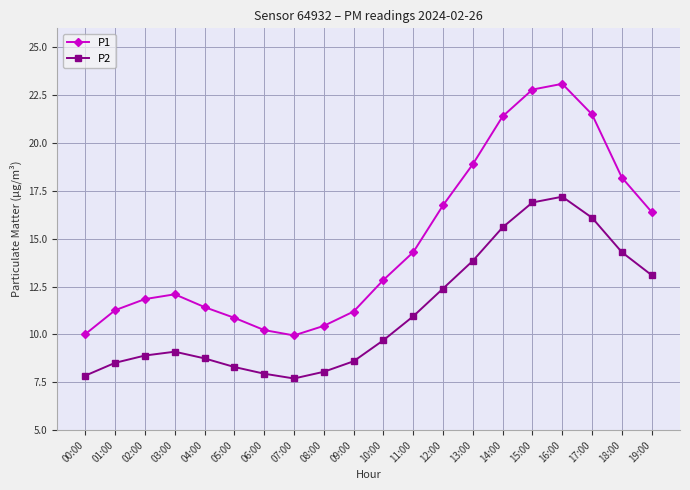

True or false: P1 and P2 intersect in this chart.

False